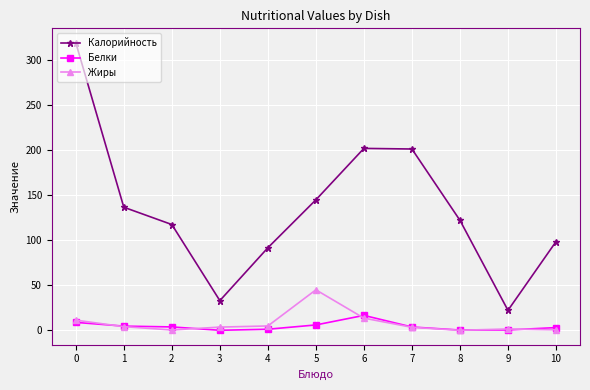

What is the value of the Калорийность point at the 6th from the left?

144.9